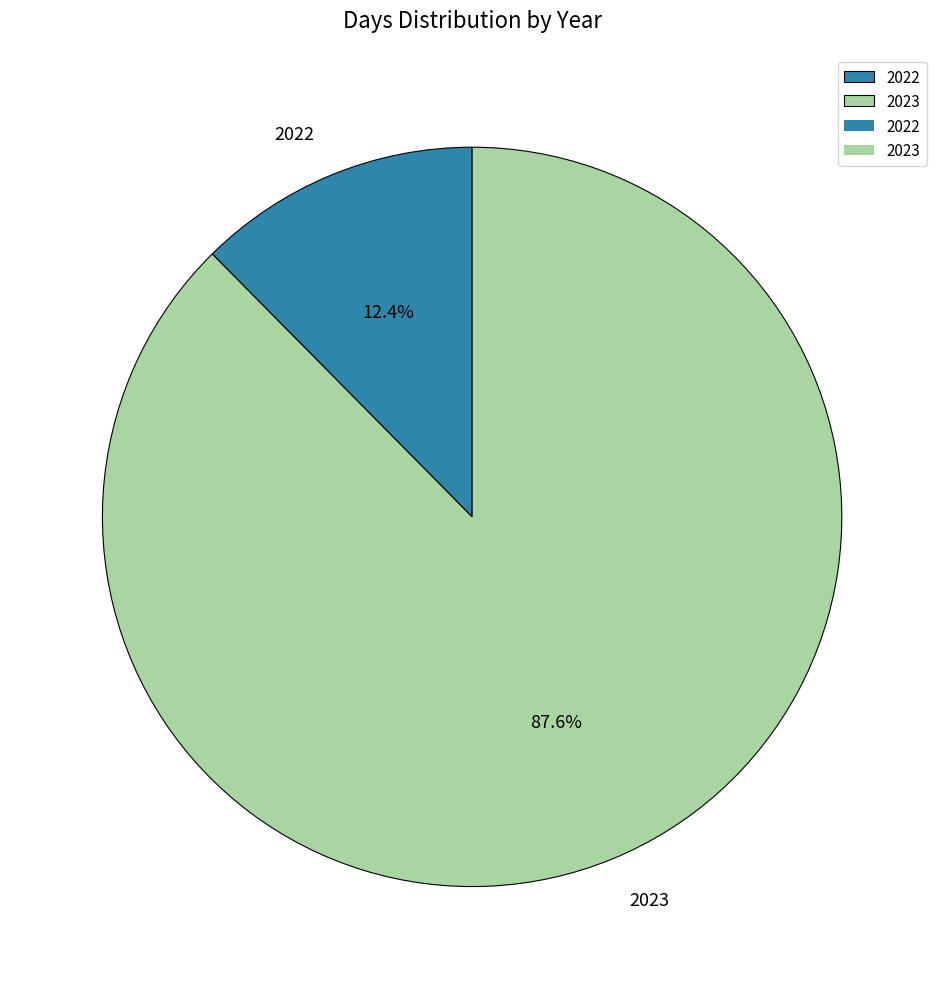

What is the ratio of the value at 2023 to the value at 2022?

7.1